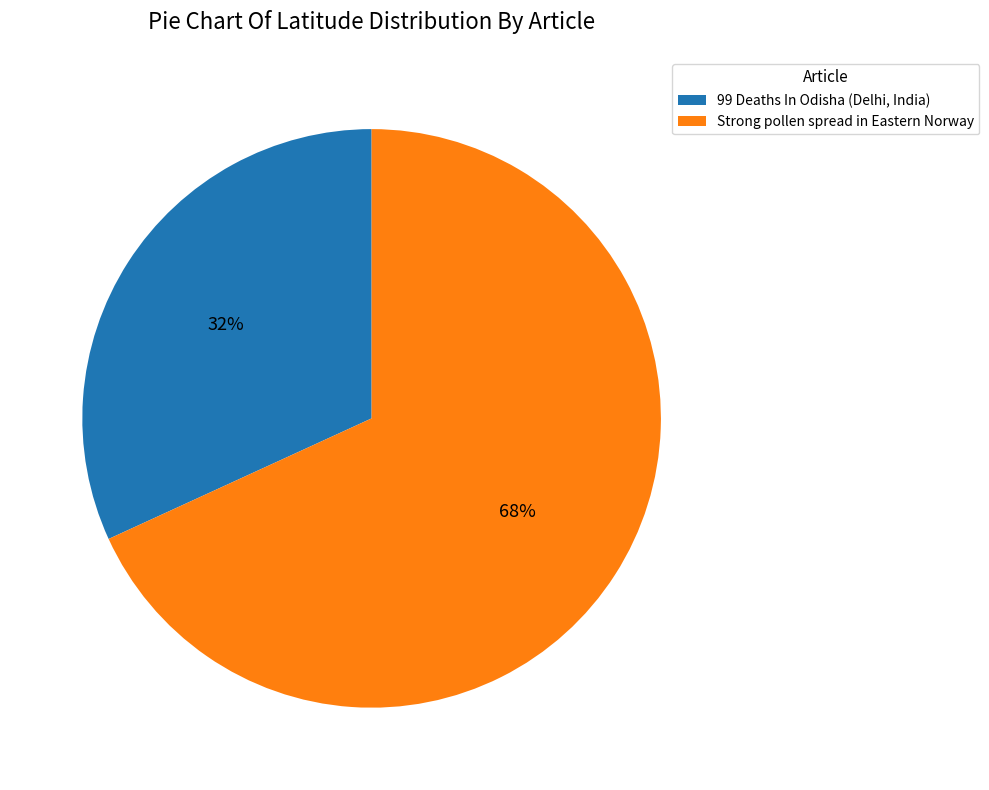

Which slice is the smallest?

99 Deaths In Odisha (Delhi, India)